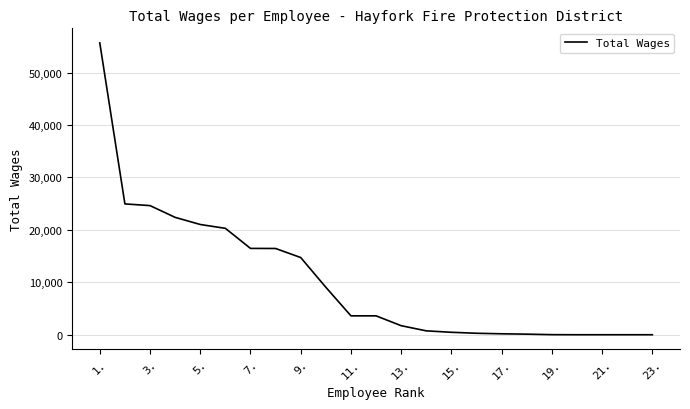

What is the difference between the maximum and minimum values?

55664